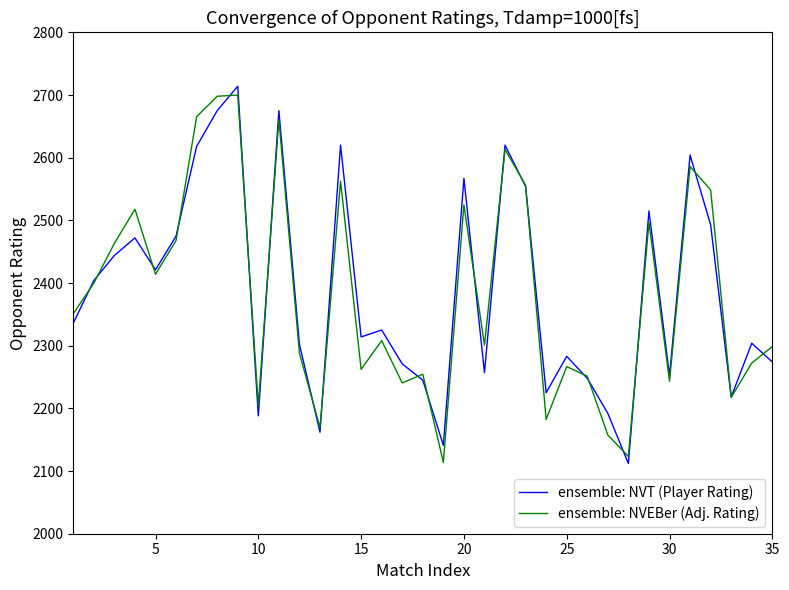

What is the highest value of the ensemble: NVT (Player Rating) series?

2714.0